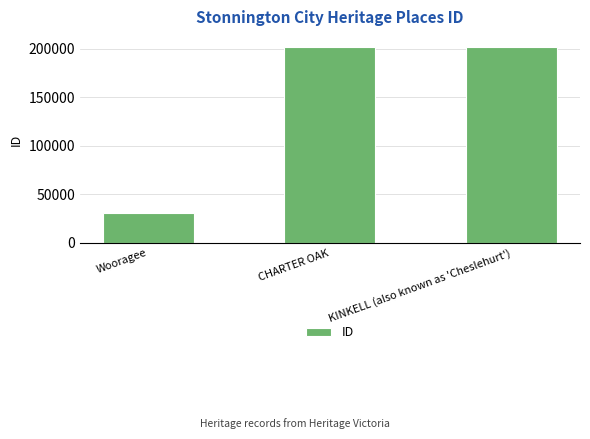

Which label corresponds to the smallest value in the chart?

Wooragee